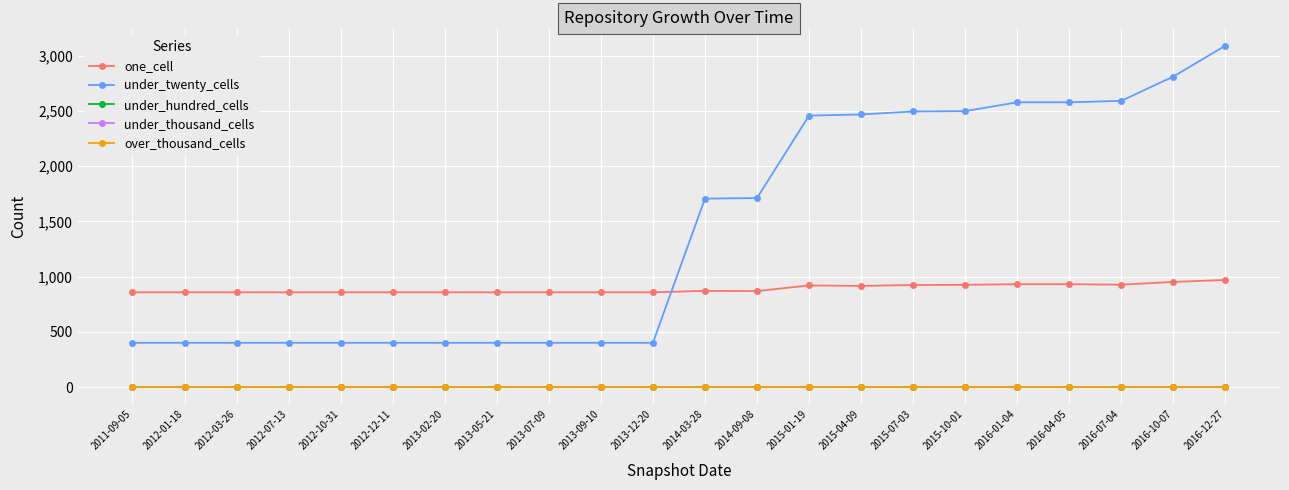

Is this an area chart (filled region under the line)?

No